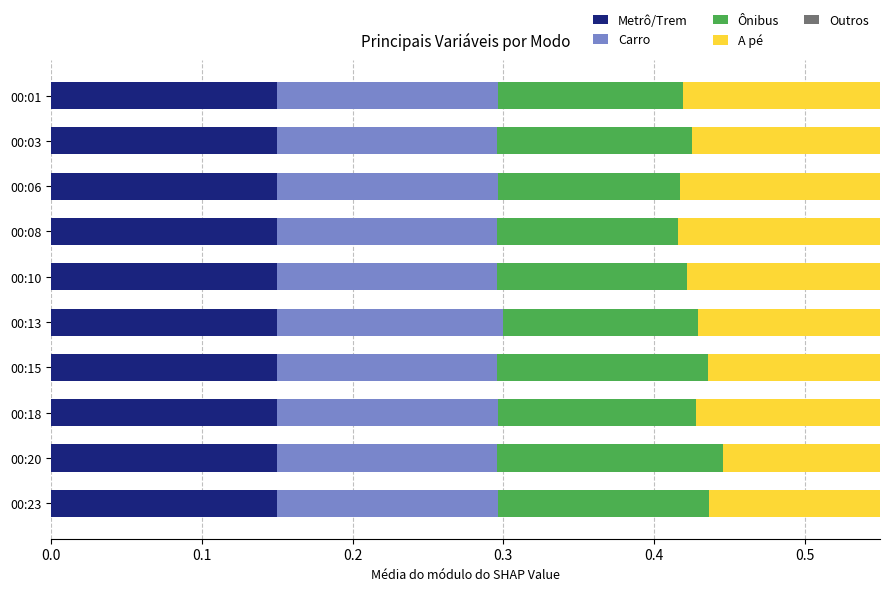

How many Carro values are between 0 and 1?

10